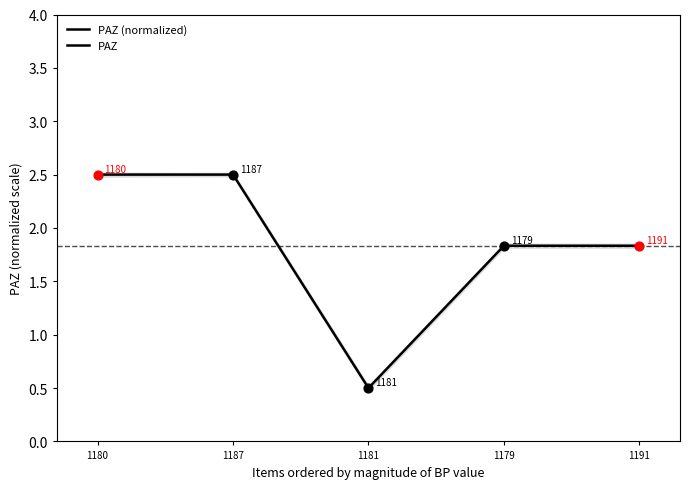

What is the ratio of the value at 1179 to the value at 1187?

0.7